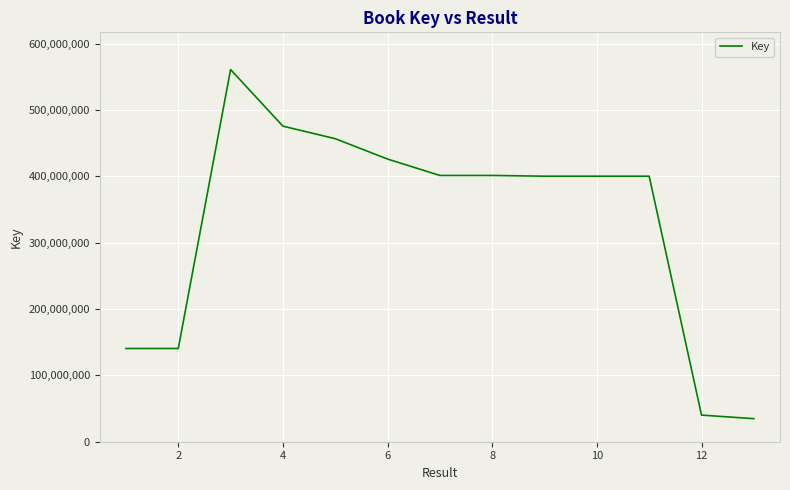

What is the maximum value shown in the chart?

560779231